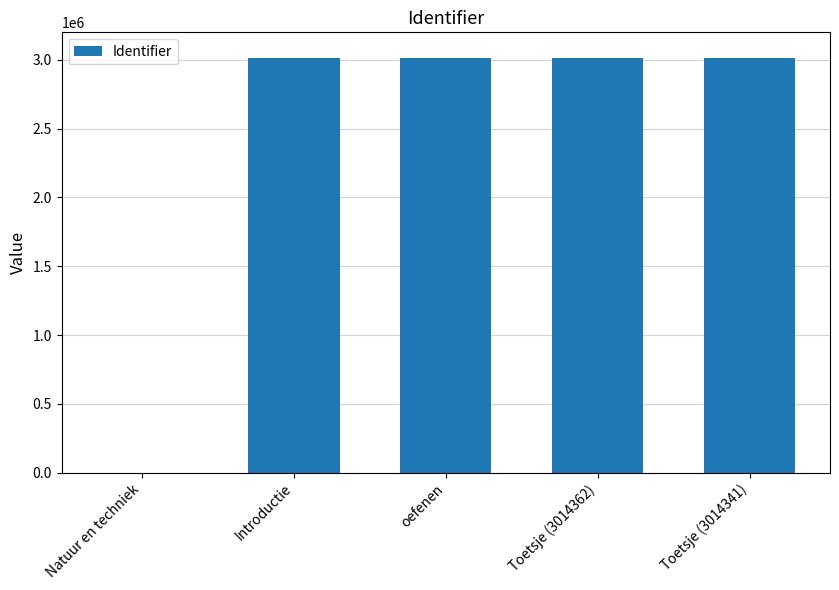

Which has a higher value, oefenen or Natuur en techniek?

oefenen